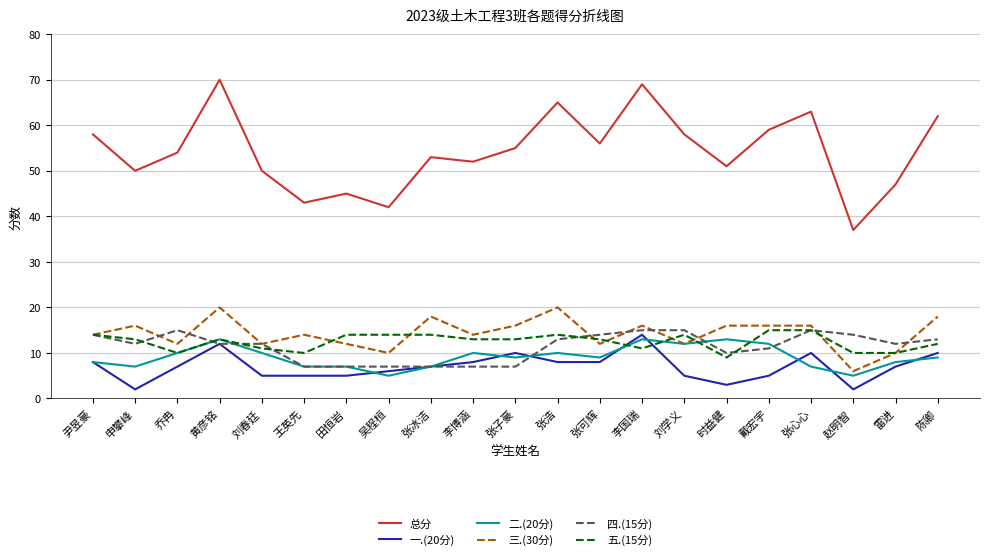

What is the total value across all series at 张心心?

126